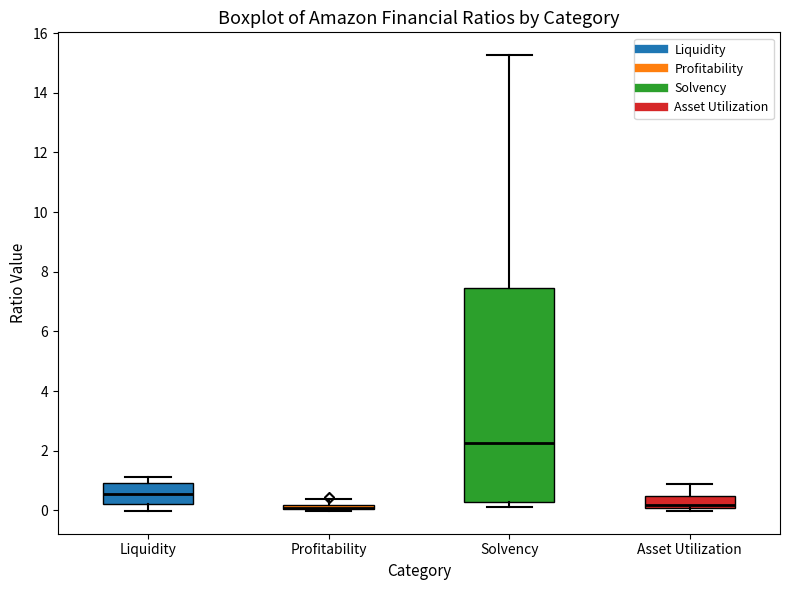

Which box is the tallest, from its lower edge to its upper edge?

Solvency